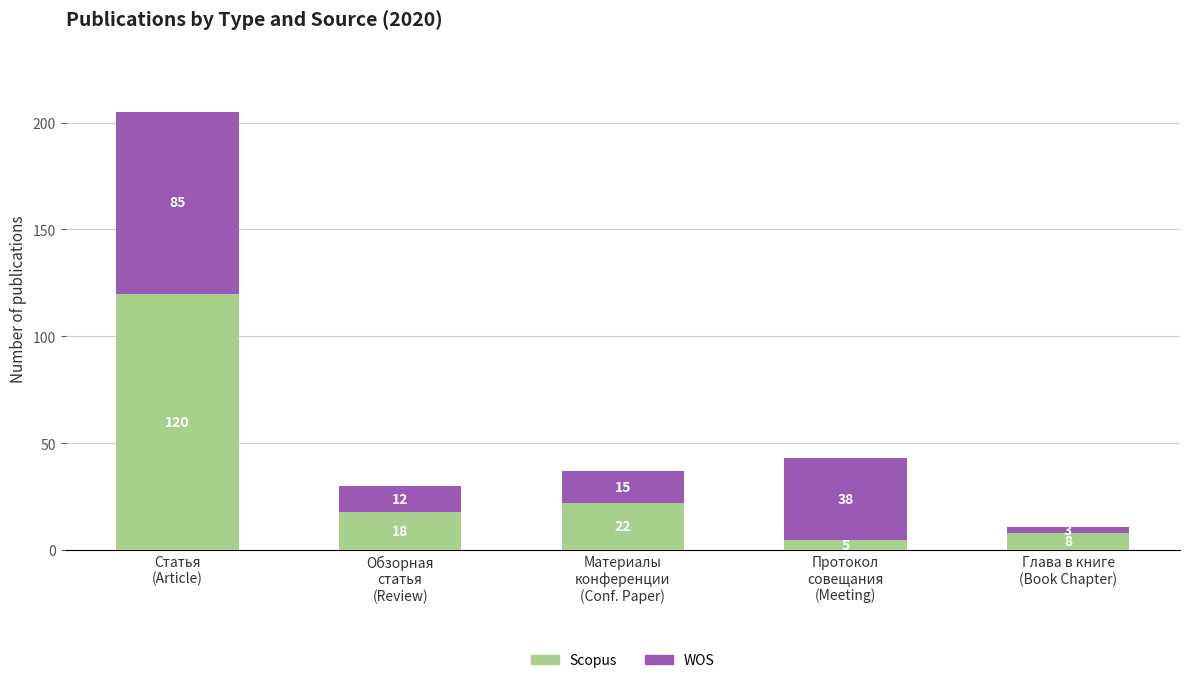

What is the difference between the maximum and minimum values in the Scopus series?

115